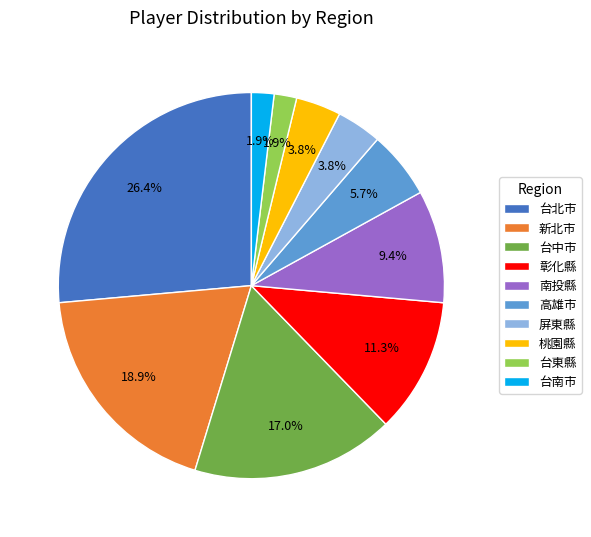

Between 彰化縣 and 屏東縣, which is larger?

彰化縣